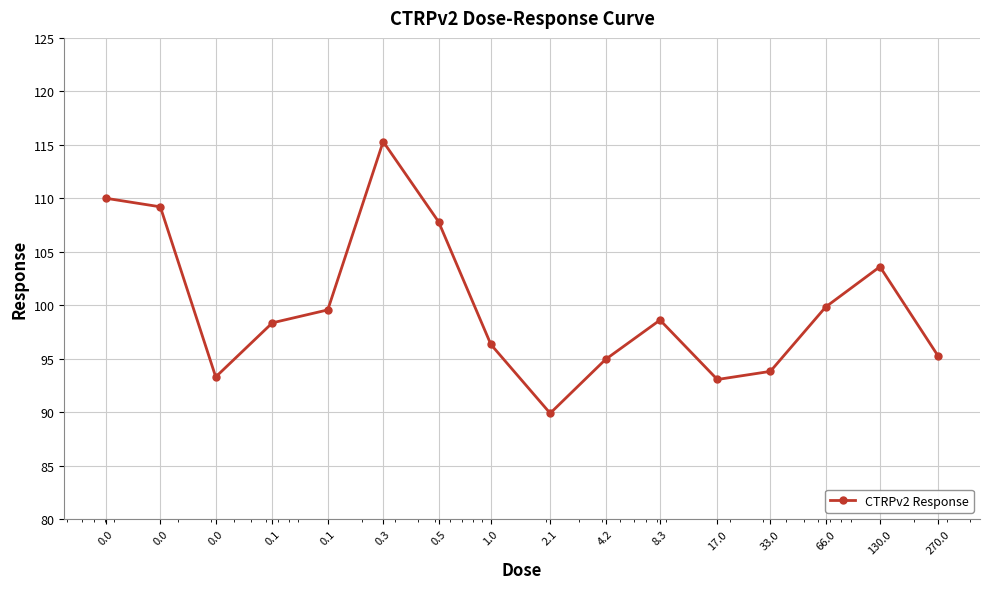

What is the difference between the second highest and minimum values?

20.1